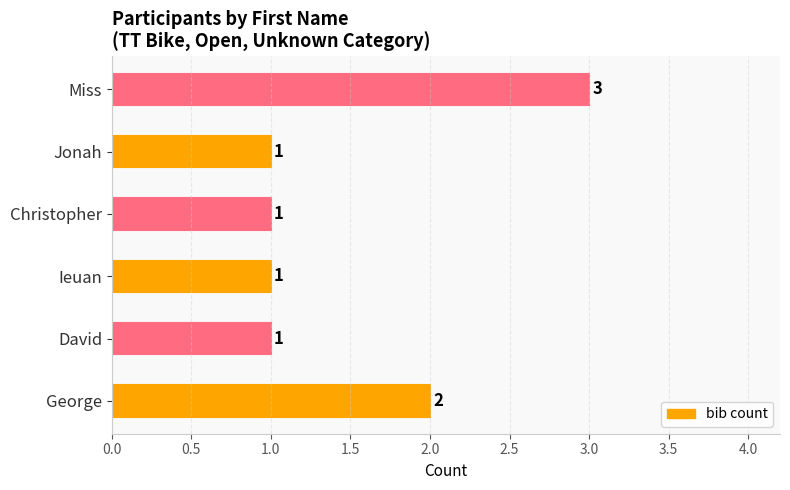

The chart shows a value of 2 at George. True or false?

True